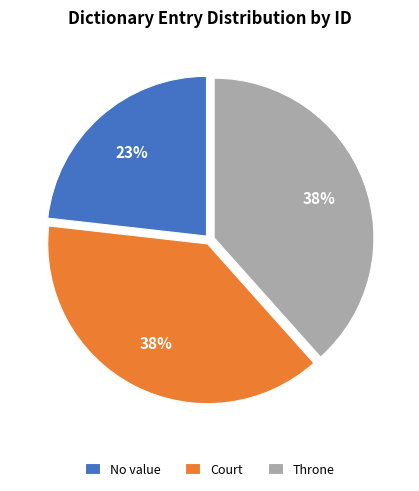

How many slices are in this pie chart?

3